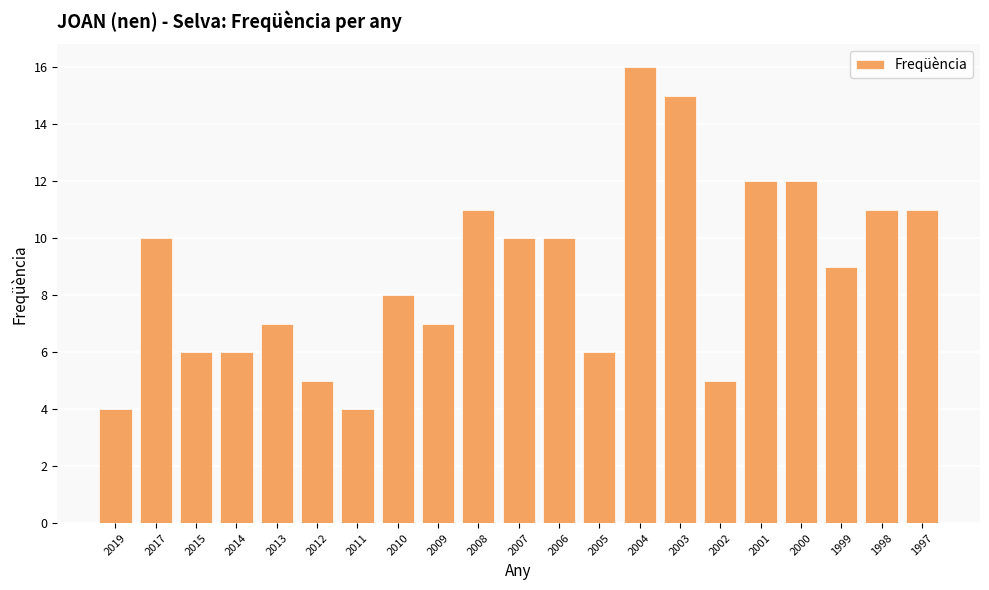

Are the bars horizontal?

No